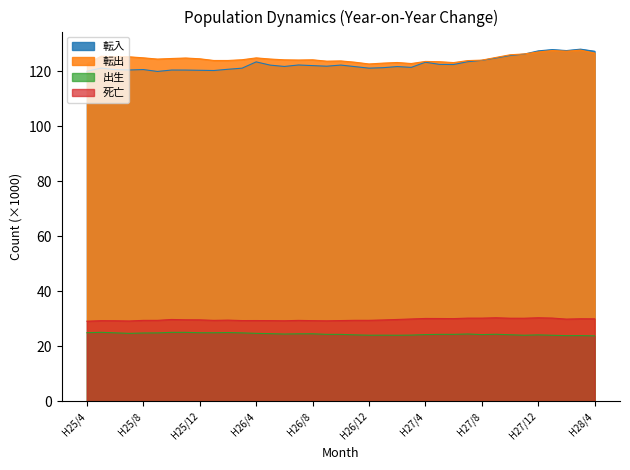

Reading left to right, extract all data points from this chart.

転入: H25/4=120.1	H25/5=121.2	H25/6=120.7	H25/7=120.5	H25/8=120.7	H25/9=120.0	H25/10=120.5	H25/11=120.5	H25/12=120.4	H26/1=120.3	H26/2=120.8	H26/3=121.2	H26/4=123.5	H26/5=122.3	H26/6=121.8	H26/7=122.4	H26/8=122.1	H26/9=121.9	H26/10=122.3	H26/11=121.8	H26/12=121.2	H27/1=121.4	H27/2=121.8	H27/3=121.5	H27/4=123.4	H27/5=122.6	H27/6=122.5	H27/7=123.6	H27/8=124.0	H27/9=124.9	H27/10=125.8	H27/11=126.3	H27/12=127.5	H28/1=128.0	H28/2=127.6	H28/3=128.1	H28/4=127.4
転出: H25/4=122.8	H25/5=125.5	H25/6=125.4	H25/7=125.3	H25/8=125.0	H25/9=124.5	H25/10=124.7	H25/11=124.9	H25/12=124.6	H26/1=124.0	H26/2=124.0	H26/3=124.3	H26/4=124.9	H26/5=124.5	H26/6=124.2	H26/7=124.2	H26/8=124.2	H26/9=123.7	H26/10=123.8	H26/11=123.4	H26/12=122.7	H27/1=123.0	H27/2=123.3	H27/3=122.9	H27/4=123.7	H27/5=123.5	H27/6=123.2	H27/7=124.0	H27/8=124.1	H27/9=125.1	H27/10=126.1	H27/11=126.4	H27/12=127.1	H28/1=127.6	H28/2=127.4	H28/3=127.8	H28/4=126.7
出生: H25/4=24.9	H25/5=25.1	H25/6=24.9	H25/7=24.7	H25/8=24.8	H25/9=24.9	H25/10=25.1	H25/11=25.1	H25/12=24.9	H26/1=24.9	H26/2=25.0	H26/3=24.9	H26/4=24.7	H26/5=24.6	H26/6=24.5	H26/7=24.5	H26/8=24.5	H26/9=24.3	H26/10=24.3	H26/11=24.1	H26/12=24.0	H27/1=24.0	H27/2=24.0	H27/3=24.1	H27/4=24.2	H27/5=24.3	H27/6=24.3	H27/7=24.5	H27/8=24.2	H27/9=24.4	H27/10=24.2	H27/11=24.0	H27/12=24.1	H28/1=24.0	H28/2=23.9	H28/3=23.9	H28/4=23.8
死亡: H25/4=29.1	H25/5=29.3	H25/6=29.3	H25/7=29.2	H25/8=29.4	H25/9=29.4	H25/10=29.8	H25/11=29.6	H25/12=29.6	H26/1=29.4	H26/2=29.5	H26/3=29.4	H26/4=29.4	H26/5=29.3	H26/6=29.3	H26/7=29.4	H26/8=29.3	H26/9=29.3	H26/10=29.4	H26/11=29.4	H26/12=29.4	H27/1=29.6	H27/2=29.8	H27/3=29.9	H27/4=30.1	H27/5=30.1	H27/6=30.1	H27/7=30.2	H27/8=30.2	H27/9=30.4	H27/10=30.2	H27/11=30.2	H27/12=30.4	H28/1=30.3	H28/2=29.9	H28/3=30.0	H28/4=30.0